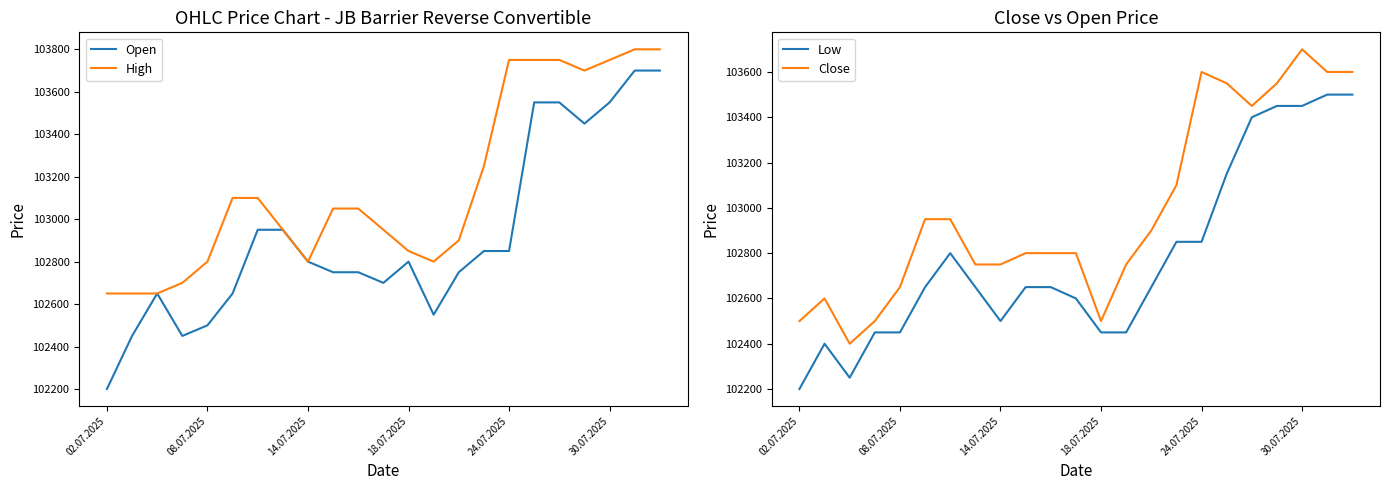

What is the difference between the maximum and minimum values in the Low series?

1300